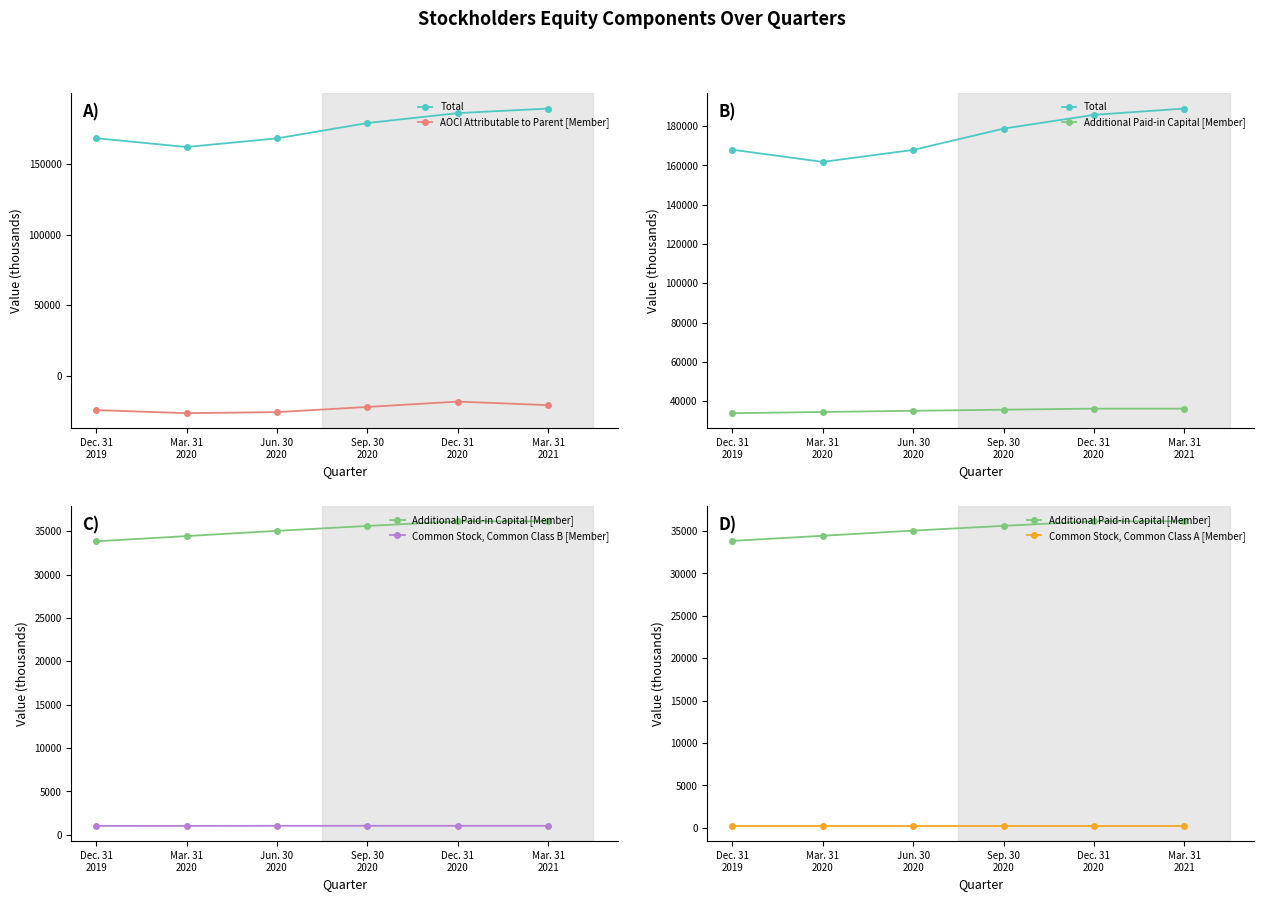

Is the value of Additional Paid-in Capital [Member] at Sep. 30
2020 greater than the value of AOCI Attributable to Parent [Member] at Dec. 31
2020?

Yes